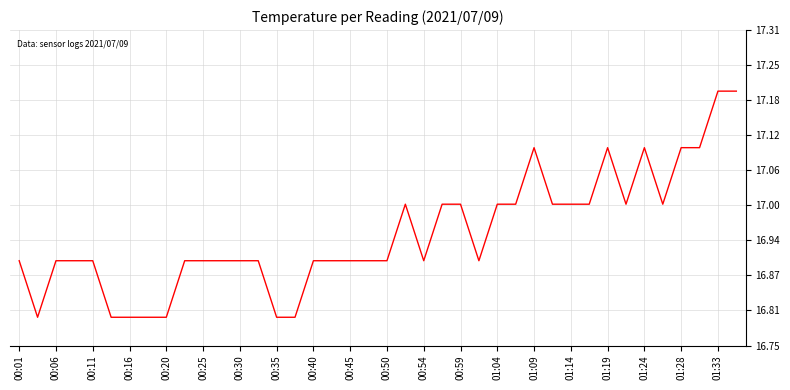

What is the greatest value displayed?

17.2